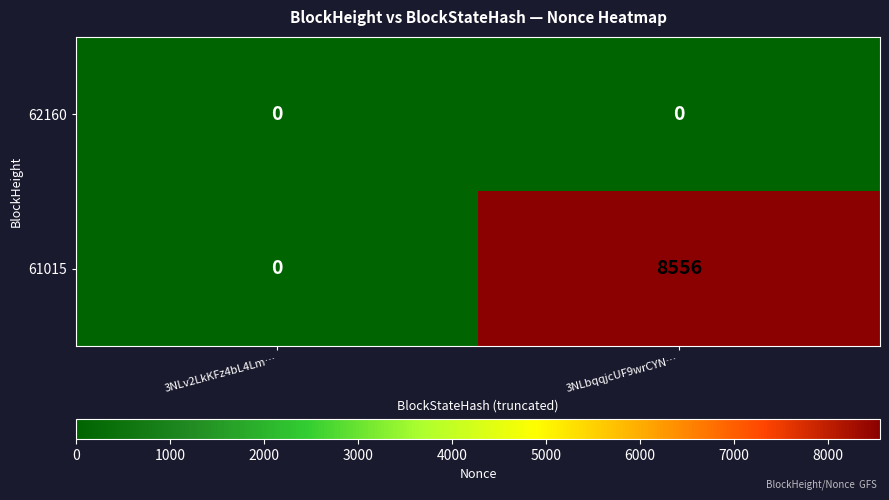

At which category is the sum across all series the highest?

3NLbqqjcUF9wrCYN…